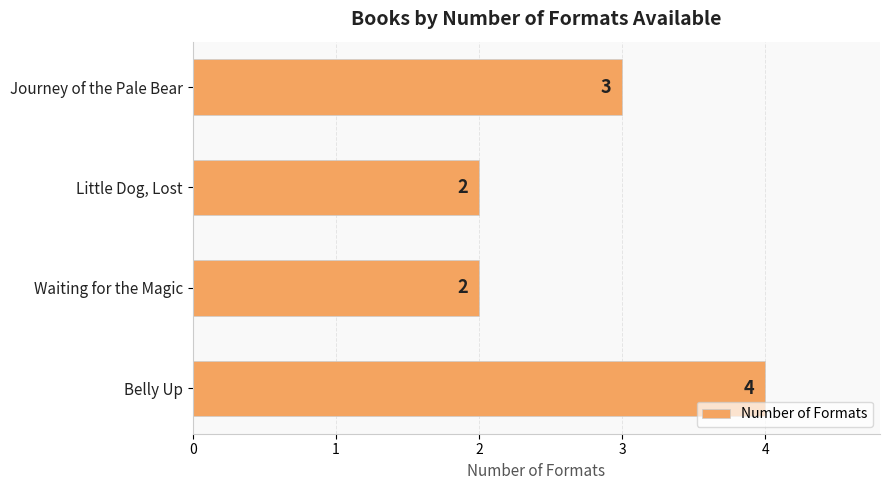

What is the approximate value at Journey of the Pale Bear?

3